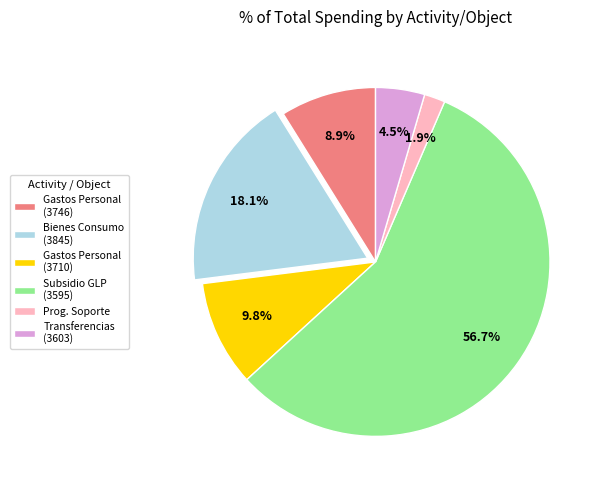

Rank the categories by value from lowest to highest.

Prog. Soporte, Transferencias (3603), Gastos Personal (3746), Gastos Personal (3710), Bienes Consumo (3845), Subsidio GLP (3595)